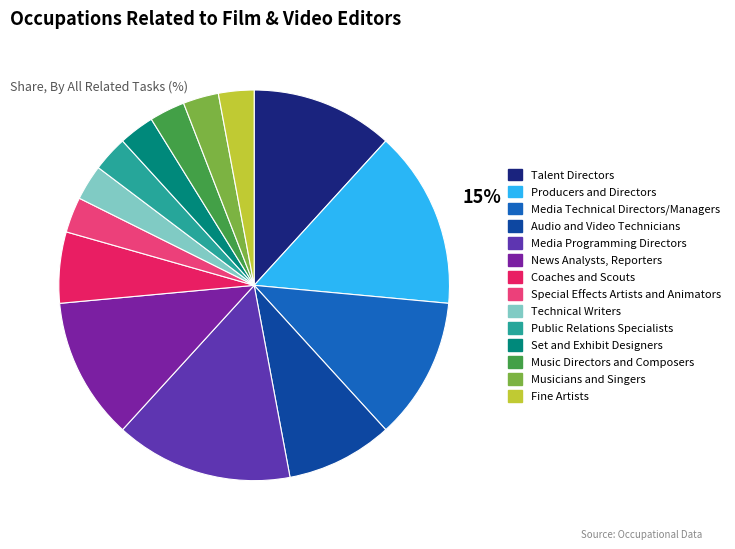

Which category has the smallest portion of the pie?

Special Effects Artists and Animators